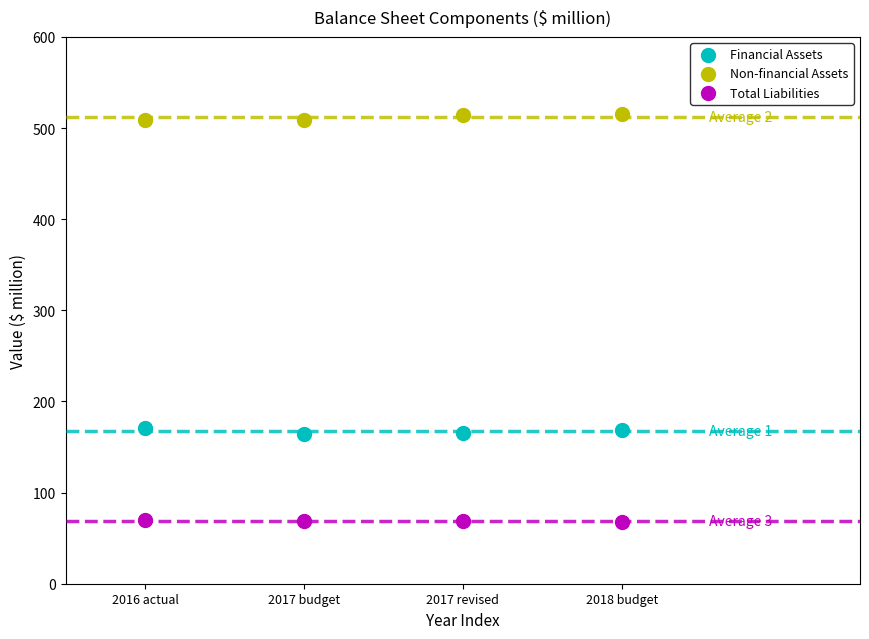

Across all data points, what is the average Y value?

249.3